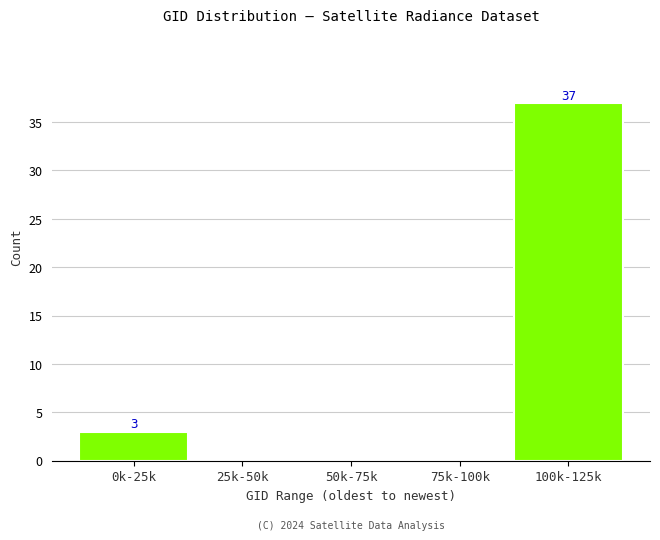

Reading left to right, list all the values displayed in this chart.

0k-25k=3	25k-50k=0	50k-75k=0	75k-100k=0	100k-125k=37